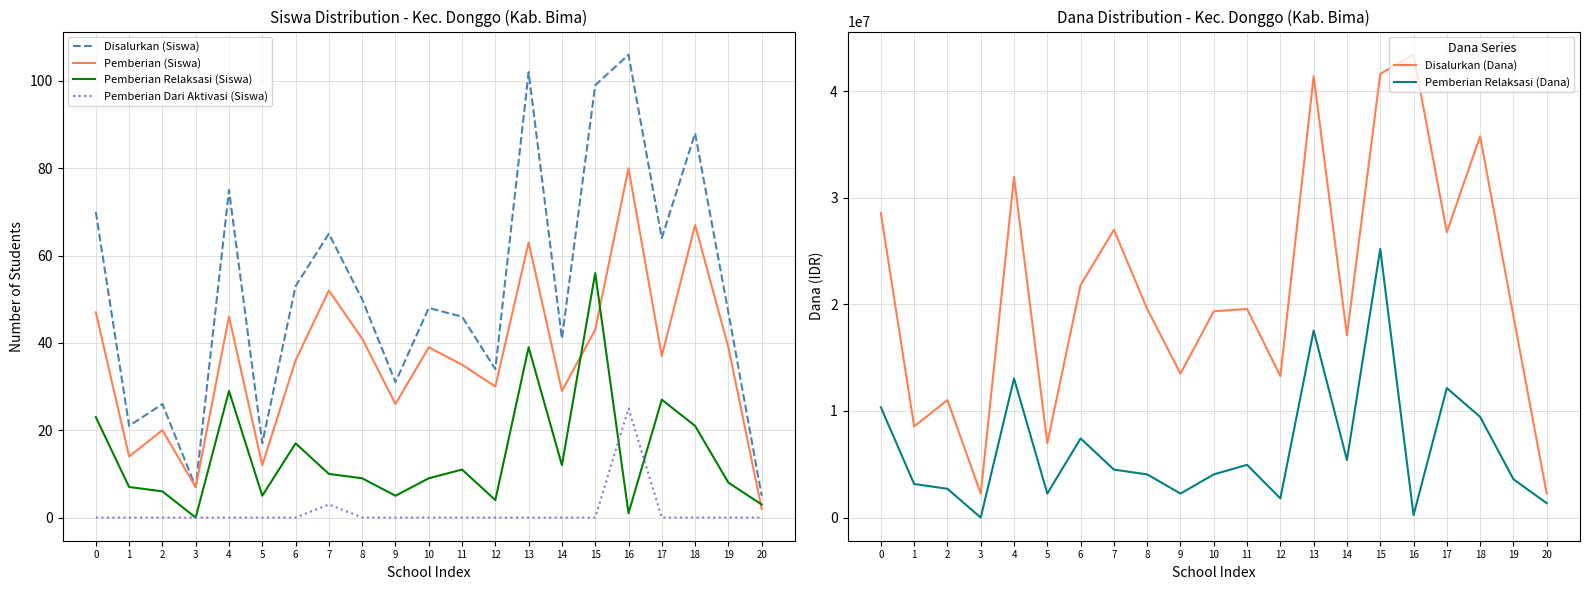

List the labels in order of Pemberian Dari Aktivasi (Siswa) value, smallest first.

0, 1, 2, 3, 4, 5, 6, 8, 9, 10, 11, 12, 13, 14, 15, 17, 18, 19, 20, 7, 16